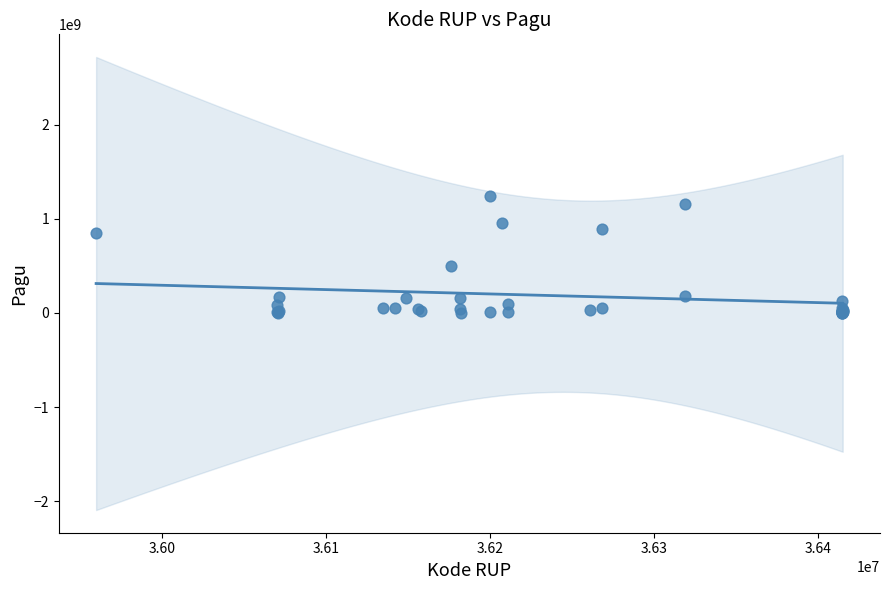

What Y value in the scatter plot is closest to 622840000?

499932000